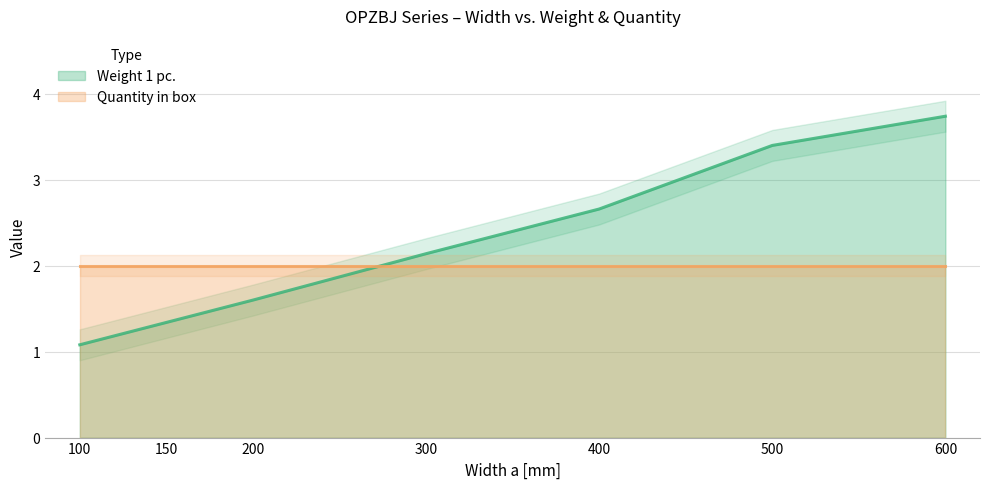

Rank the categories by value from lowest to highest.

100, 150, 200, 300, 400, 500, 600